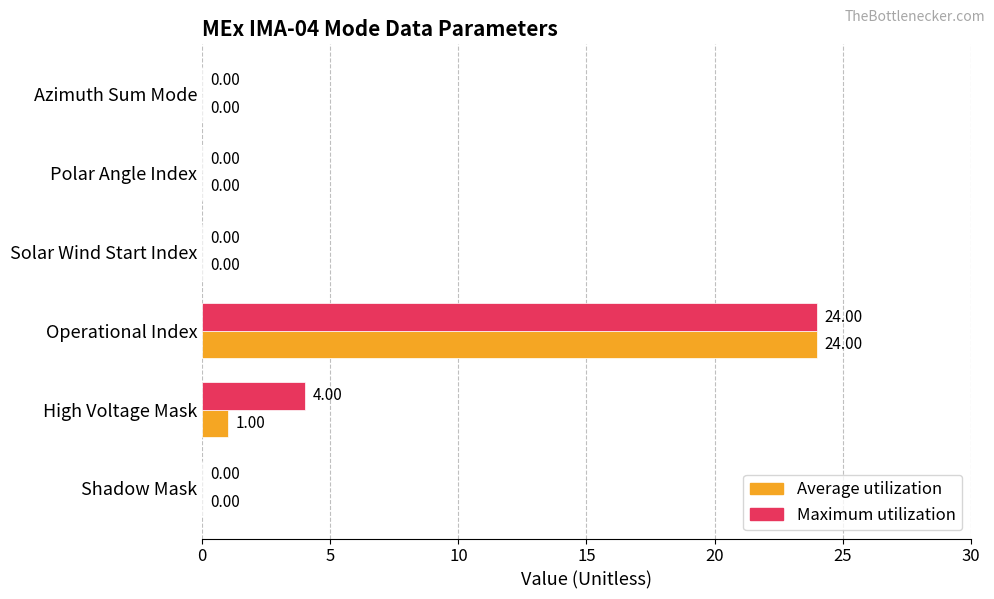

What are all the series names shown in the legend?

Average utilization, Maximum utilization